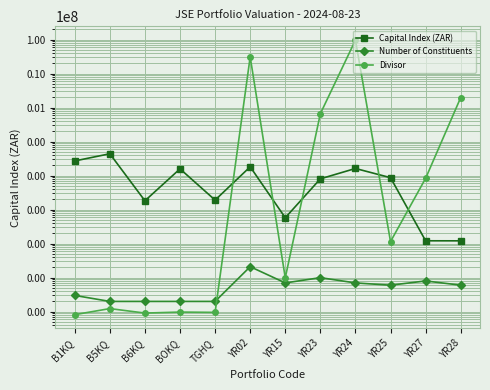

How many distinct data groups are displayed?

3